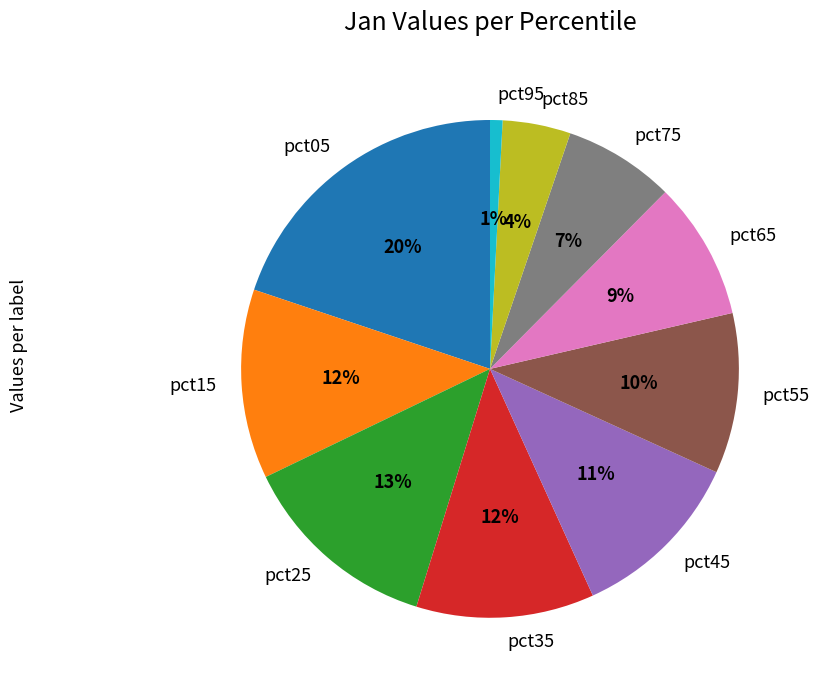

Between pct85 and pct15, which is larger?

pct15